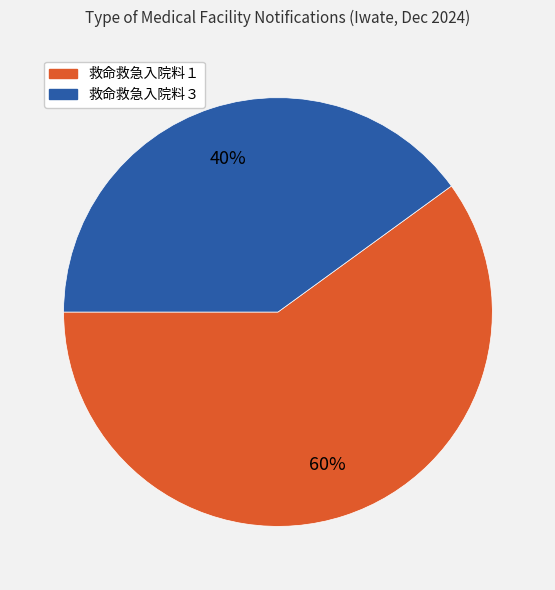

What percentage is the 救命救急入院料１ slice, to the nearest percent?

60%